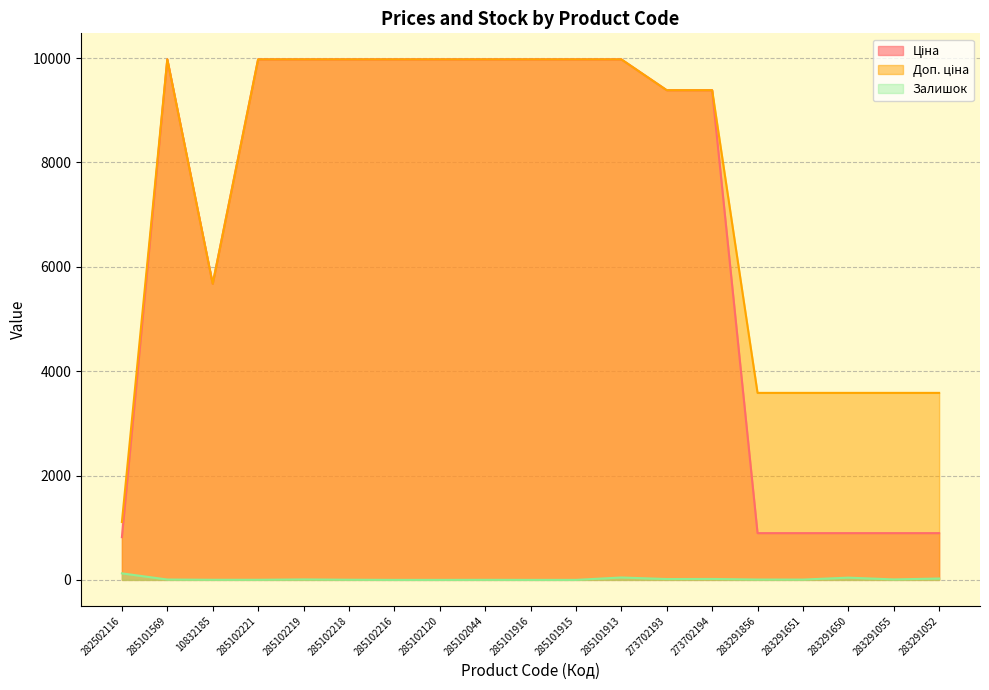

Does the chart display data point markers on the line(s)?

No